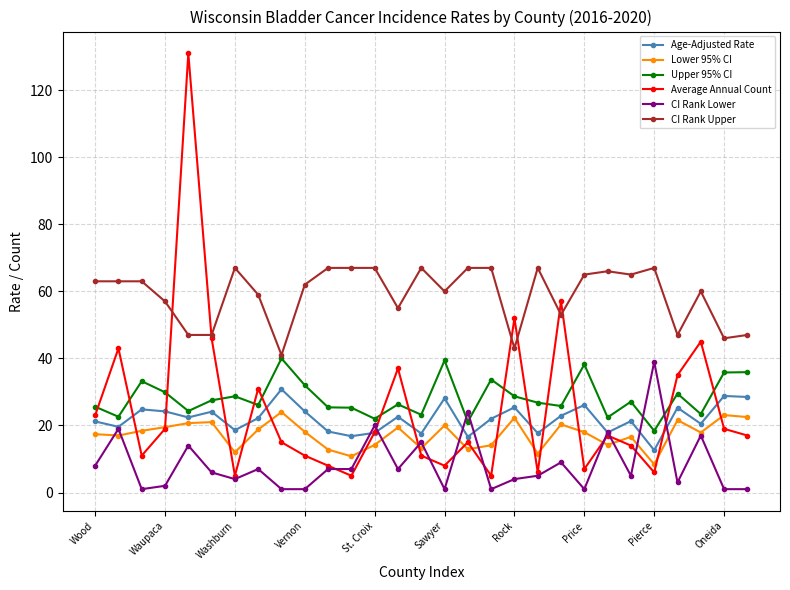

True or false: Average Annual Count and Upper 95% CI intersect in this chart.

True